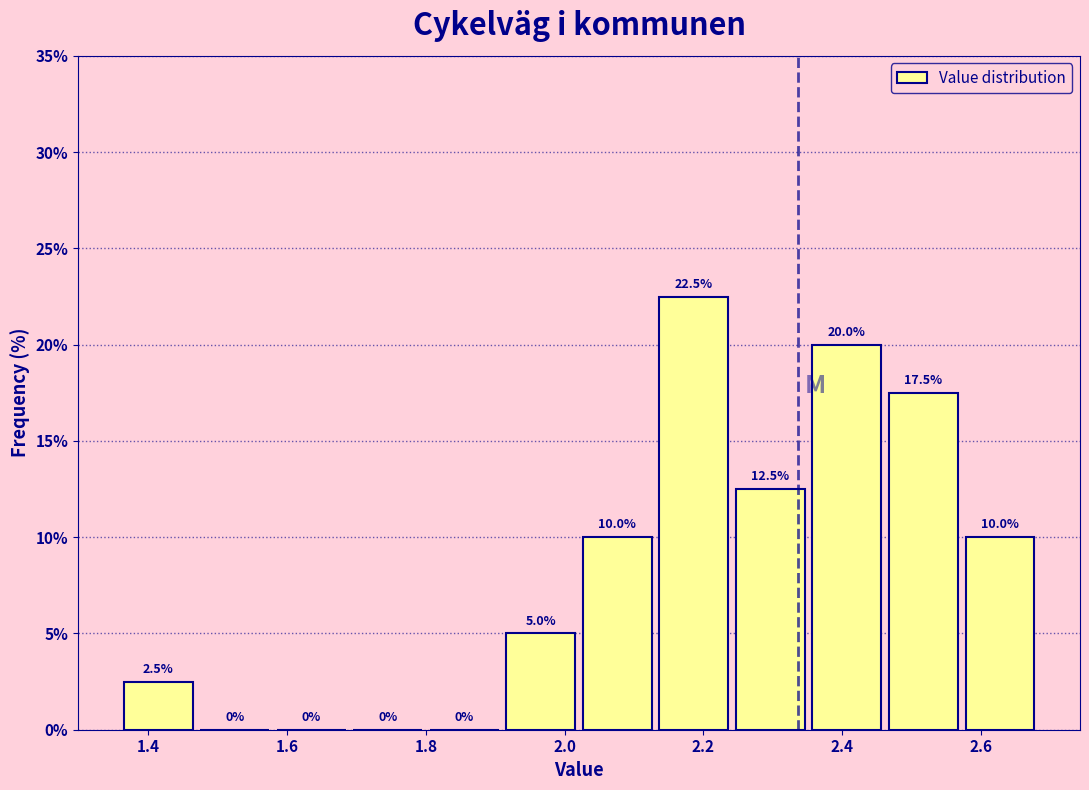

Which range on the x-axis has the tallest bar?

2.14 to 2.24